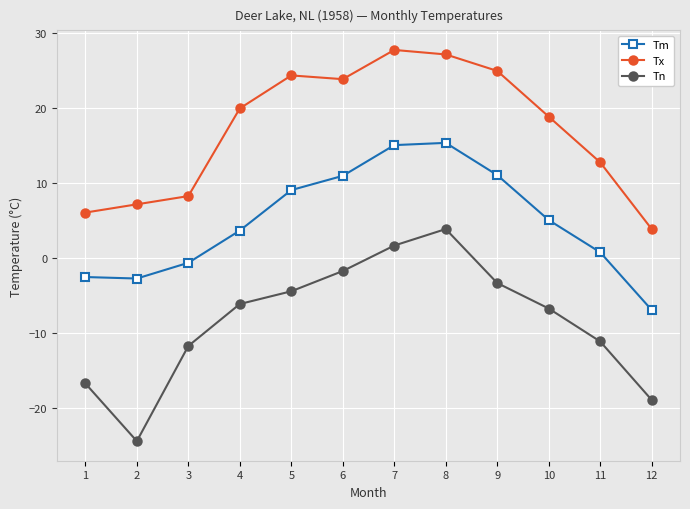

At 11, list the series in order from largest to smallest.

Tx, Tm, Tn